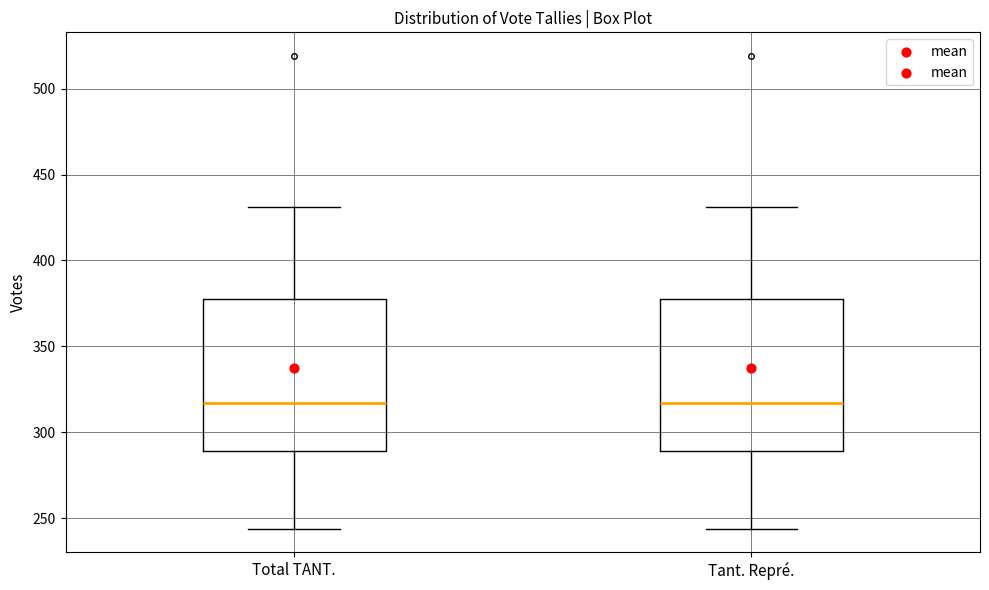

Reading left to right, transcribe this box plot: for each box, give where its median line is, the range the box spans, and where its two whiskers end, as read against the y-axis. The values are not printed on the chart, so give them approximately, as read against the axis.

Total TANT.: median 315, box 290 to 380, whiskers 245 to 430
Tant. Repré.: median 315, box 290 to 380, whiskers 245 to 430